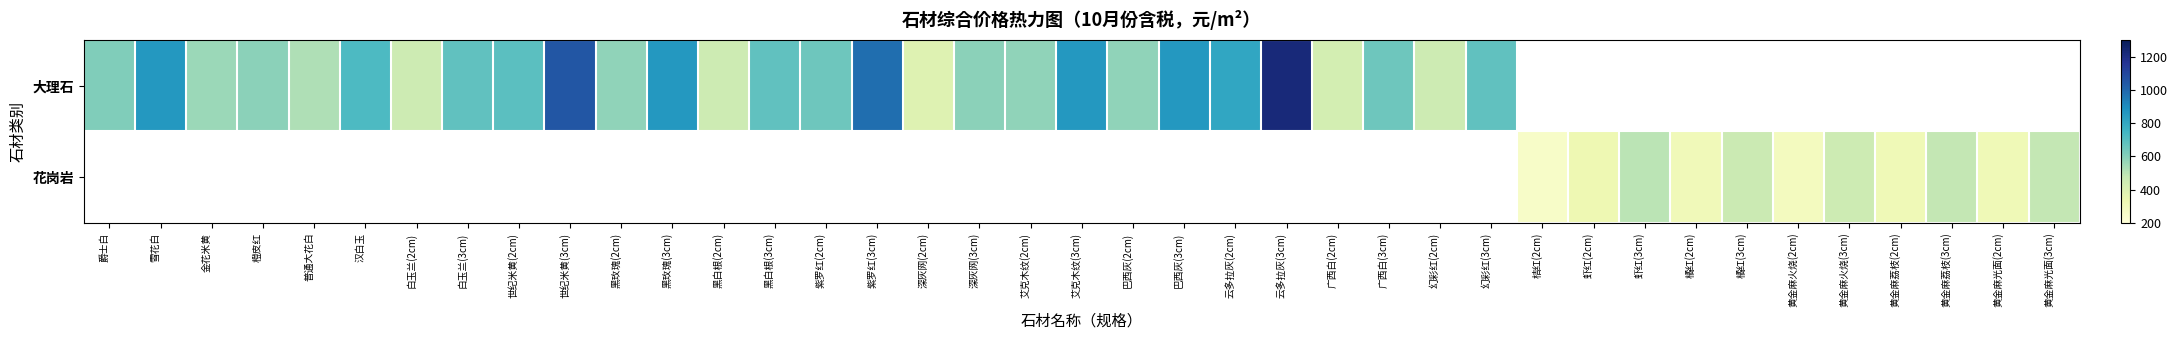

Rank the series by their average value, from lowest to highest.

大理石, 花岗岩